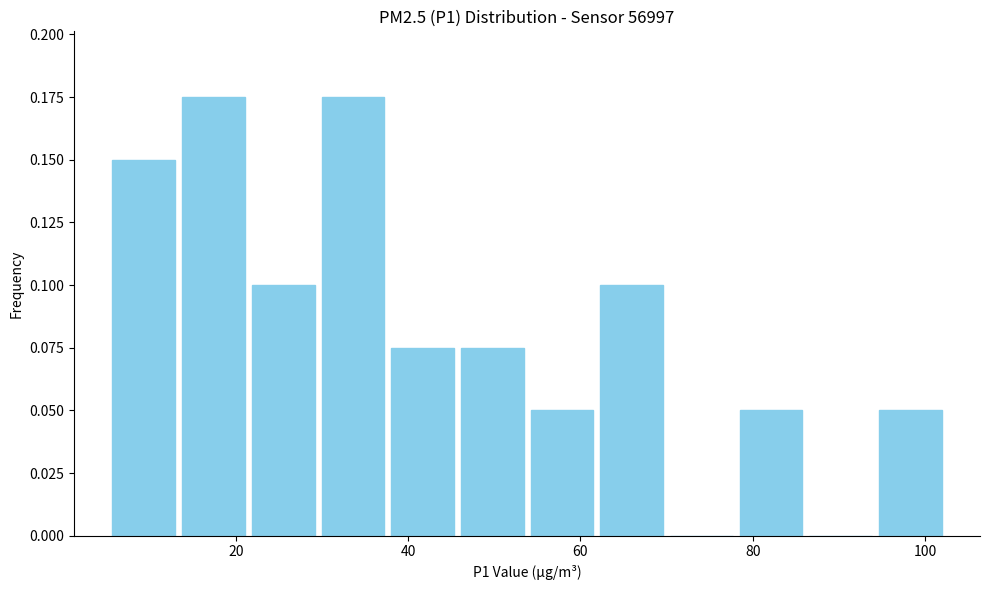

Reading left to right, transcribe this chart: for each bar, give the range it covers on the x-axis and its height. Neither the bar edges nor the heights are printed on the chart, so give them approximately, as read against the axes.

6 to 14: 0.150
14 to 22: 0.175
22 to 30: 0.100
30 to 38: 0.175
38 to 46: 0.075
46 to 54: 0.075
54 to 62: 0.050
62 to 70: 0.100
70 to 78: 0
78 to 86: 0.050
86 to 94: 0
94 to 102: 0.050